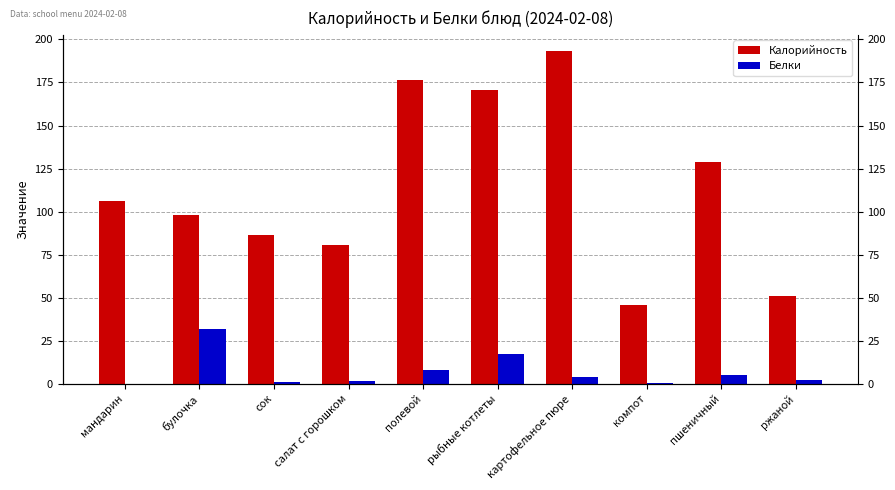

What is the difference between the second highest and minimum values in the Калорийность series?

130.4